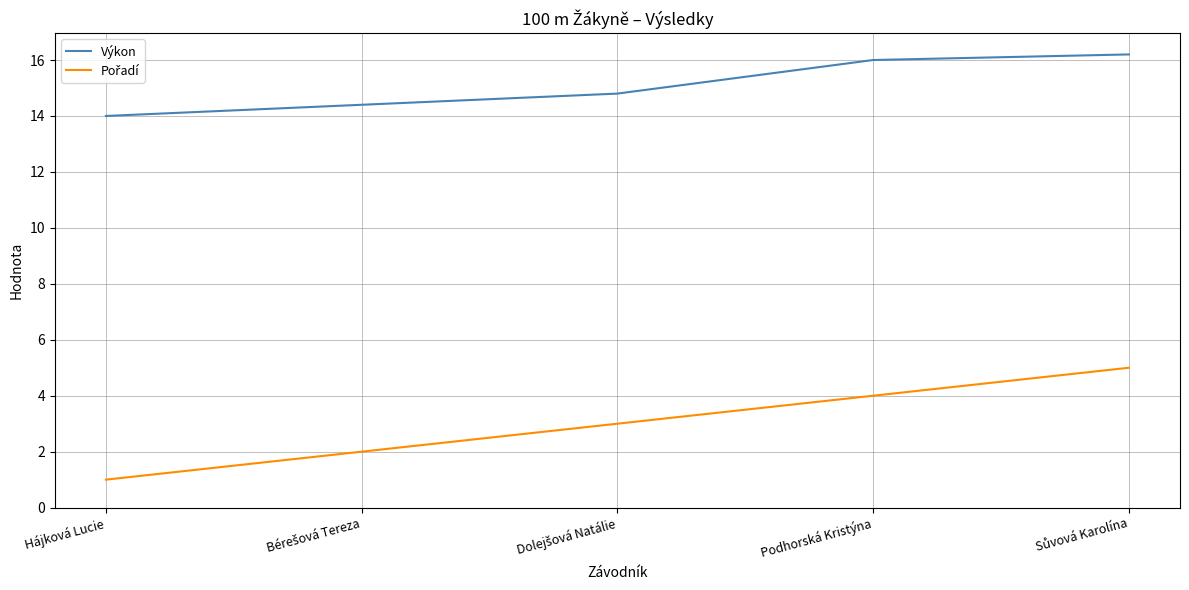

What is the difference between the highest and lowest values at Hájková Lucie?

13.0